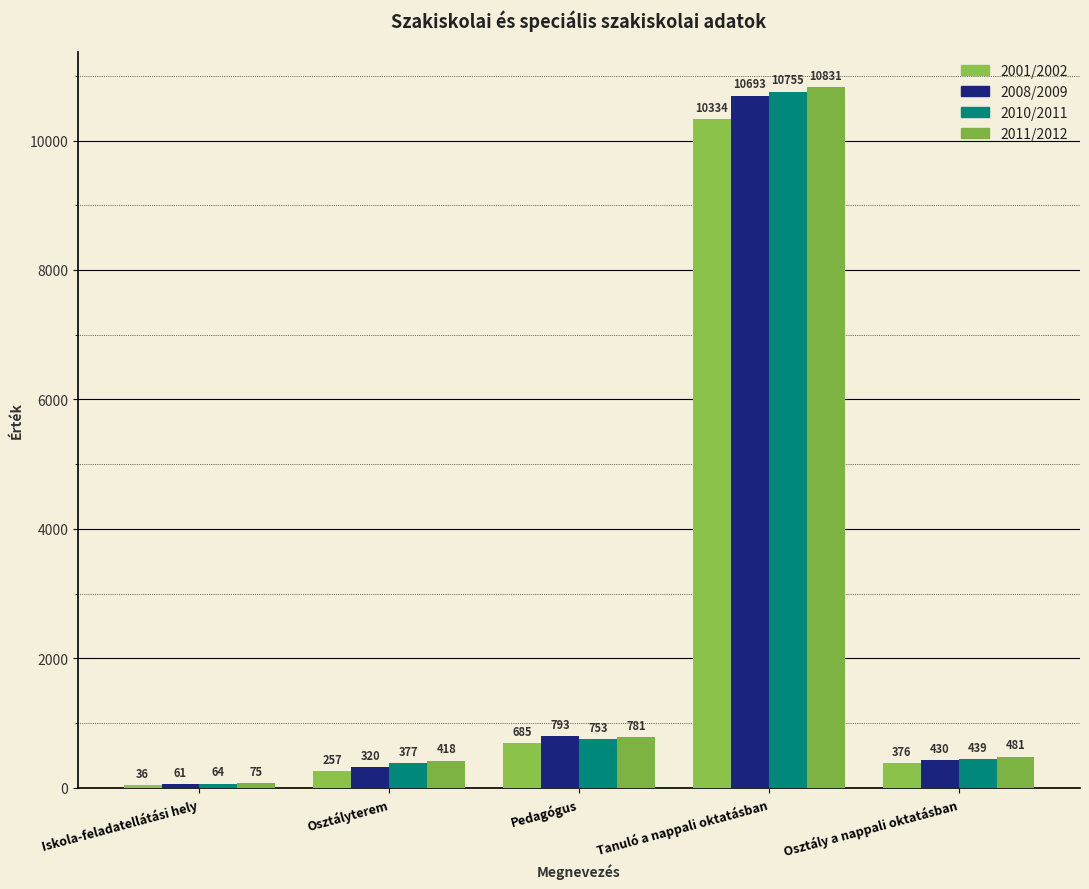

What are all the series names shown in the legend?

2001/2002, 2008/2009, 2010/2011, 2011/2012